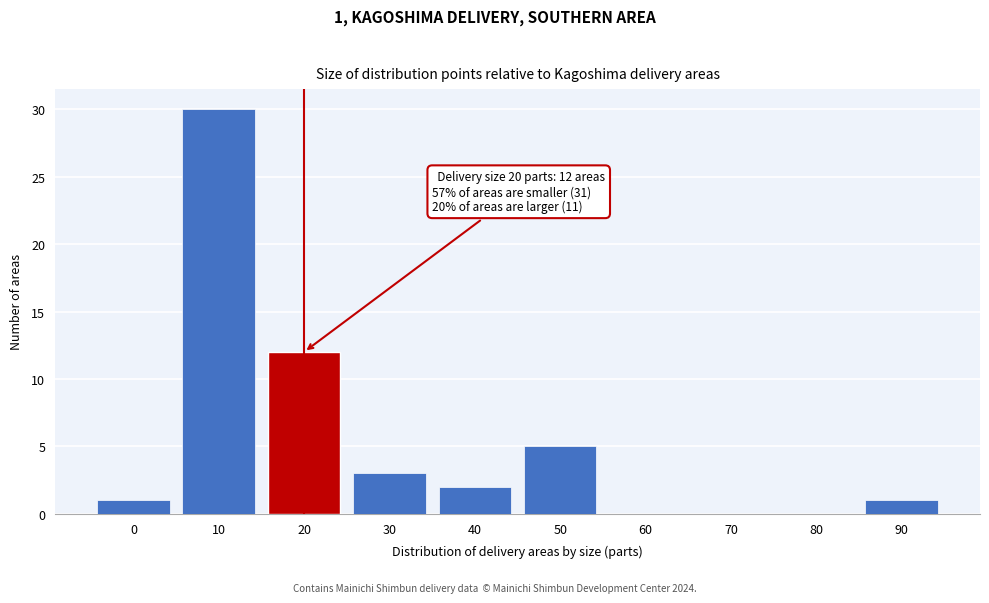

Reading left to right, extract all data points from this chart.

0=1	10=30	20=12	30=3	40=2	50=5	60=0	70=0	80=0	90=1